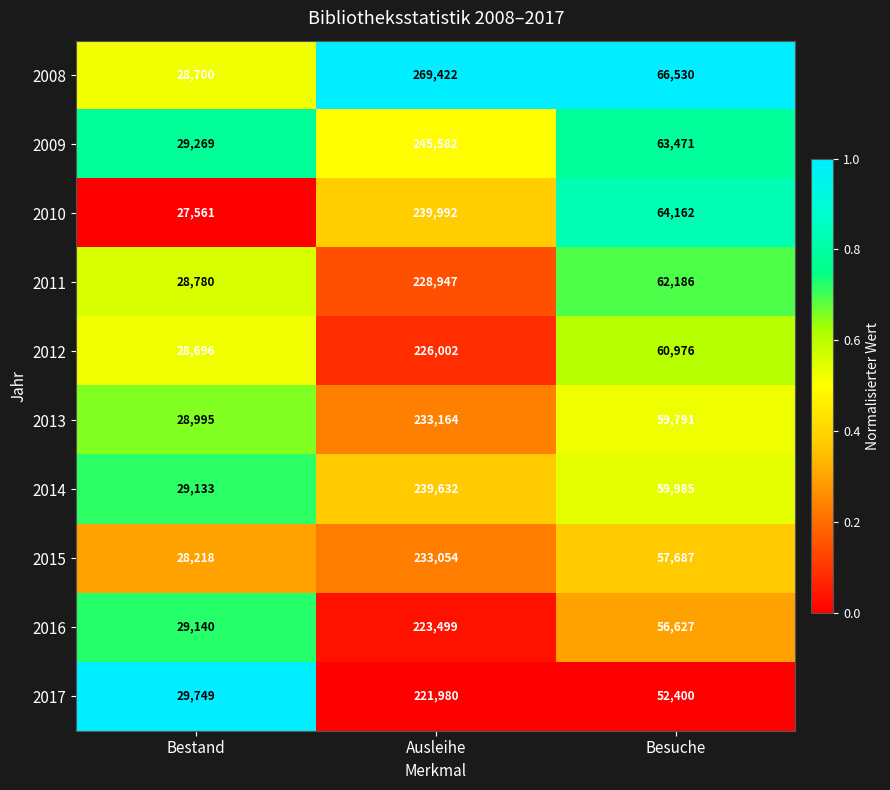

What is the minimum value for 2015?

28218